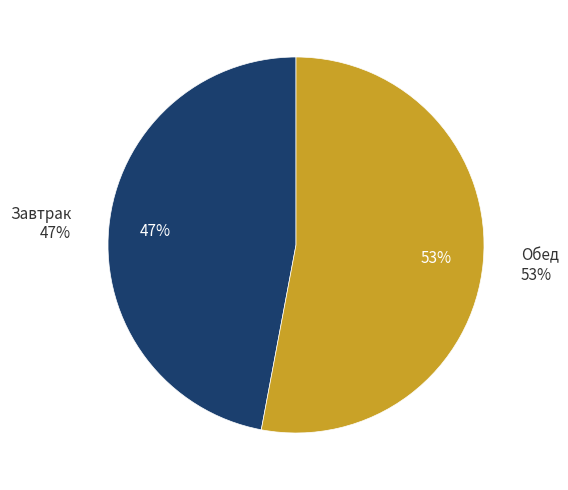

Which has a higher value, Обед or Завтрак?

Обед